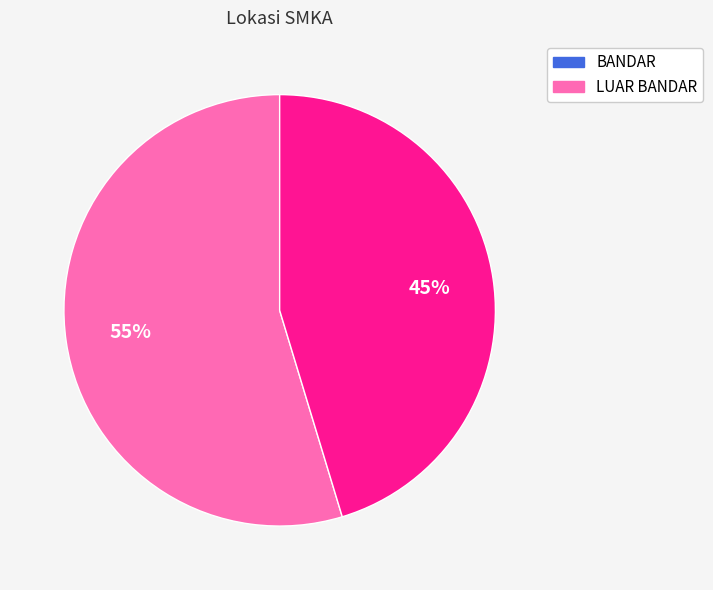

Is the sum of BANDAR and LUAR BANDAR greater than half?

Yes